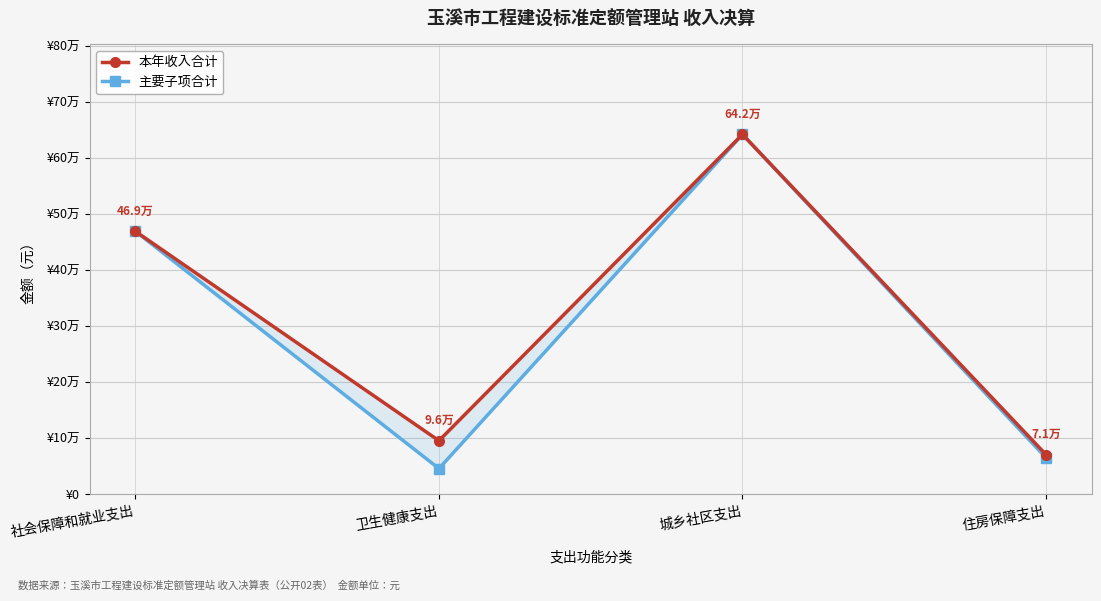

What is the difference between the maximum and minimum values in the 主要子项合计 series?

596545.1